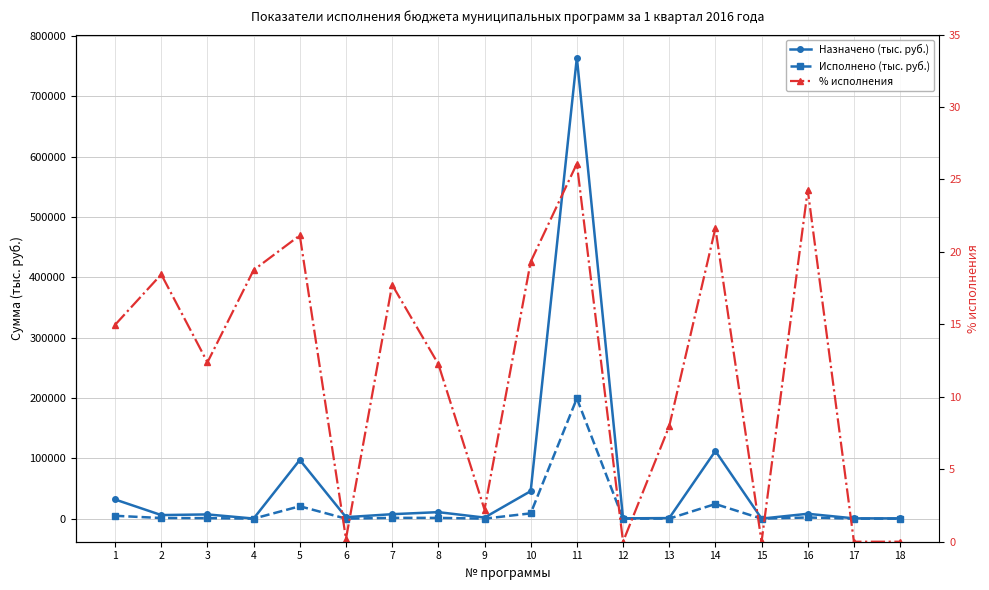

At how many categories does at least one series exceed 170325?

1